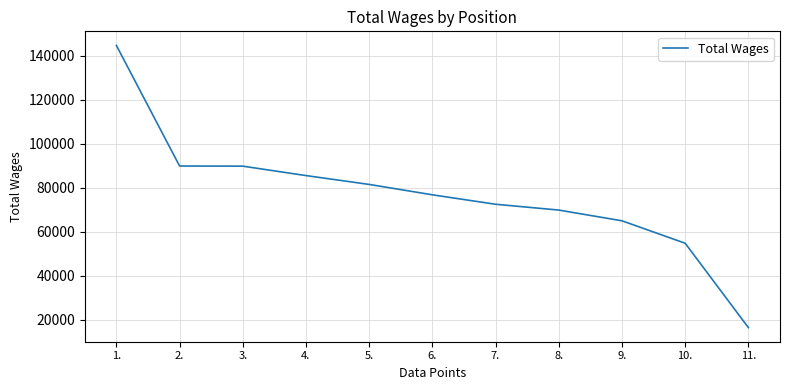

What is the maximum value shown in the chart?

144584